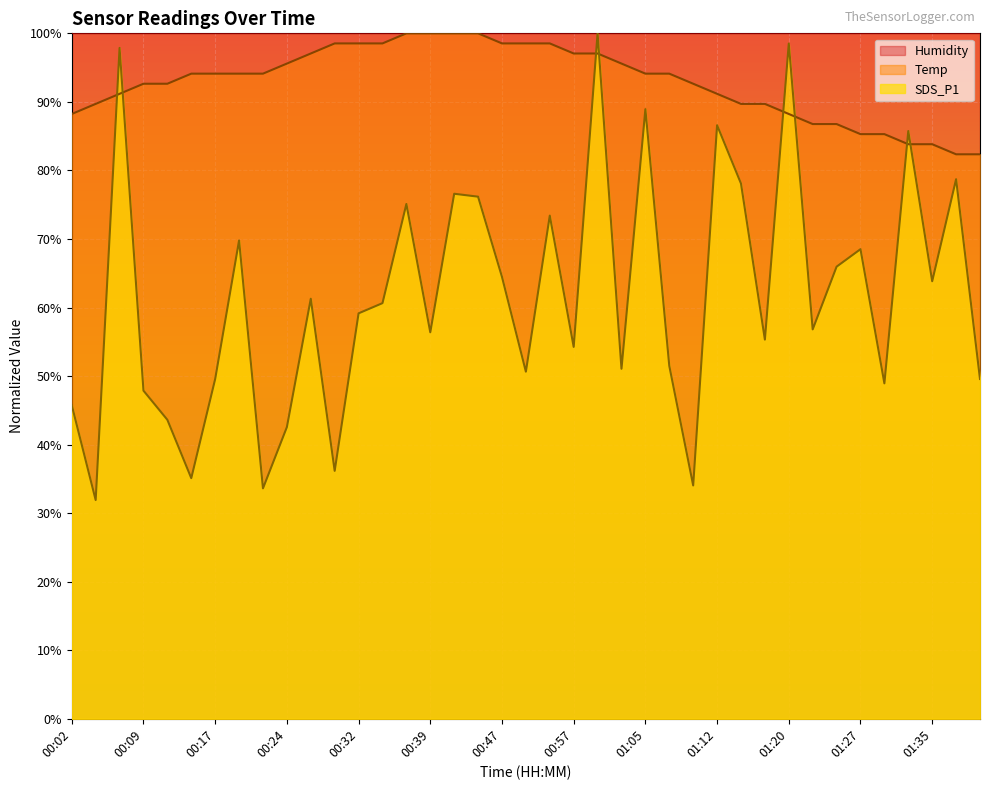

What are all the series names shown in the legend?

Humidity, Temp, SDS_P1